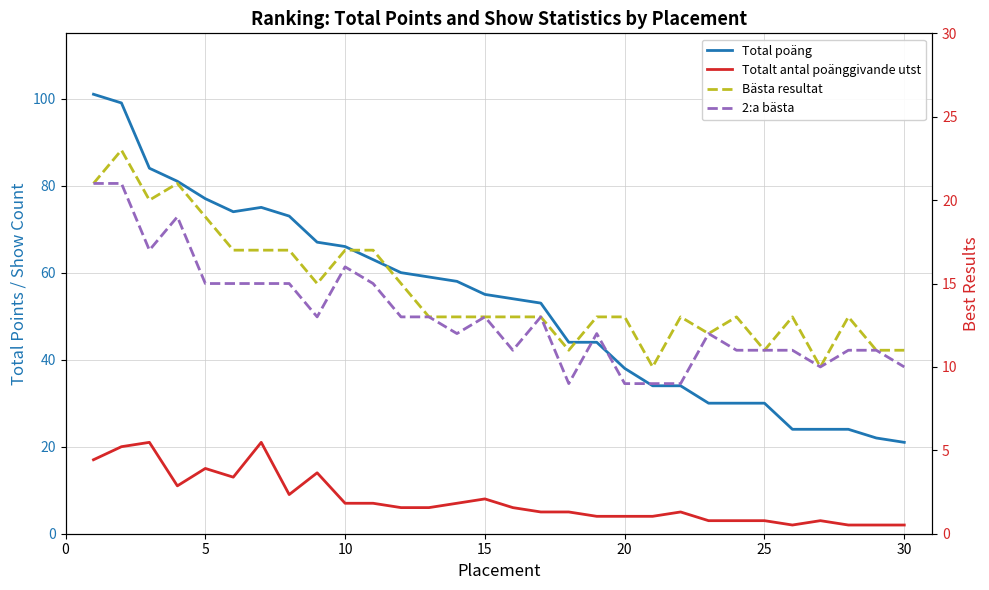

How many data points in 2:a bästa are above 13?

10